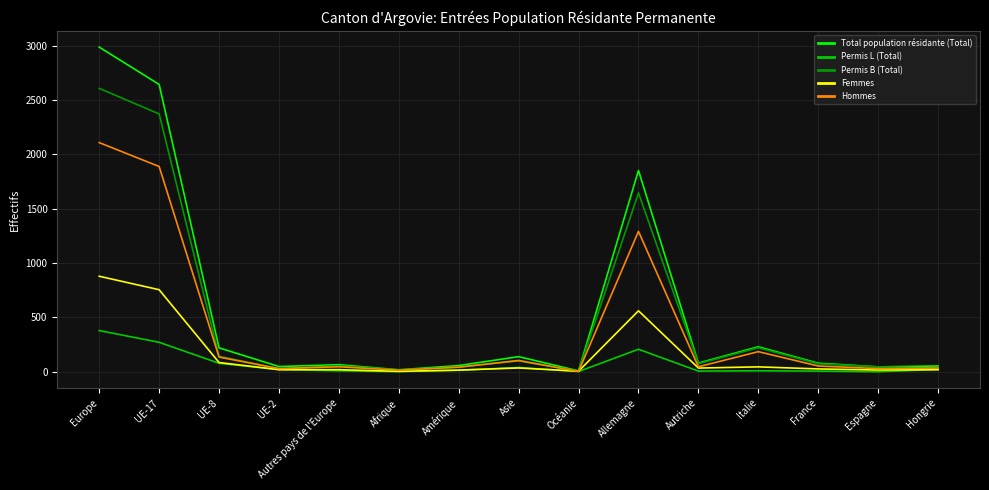

Which label corresponds to the largest value in the chart?

Europe